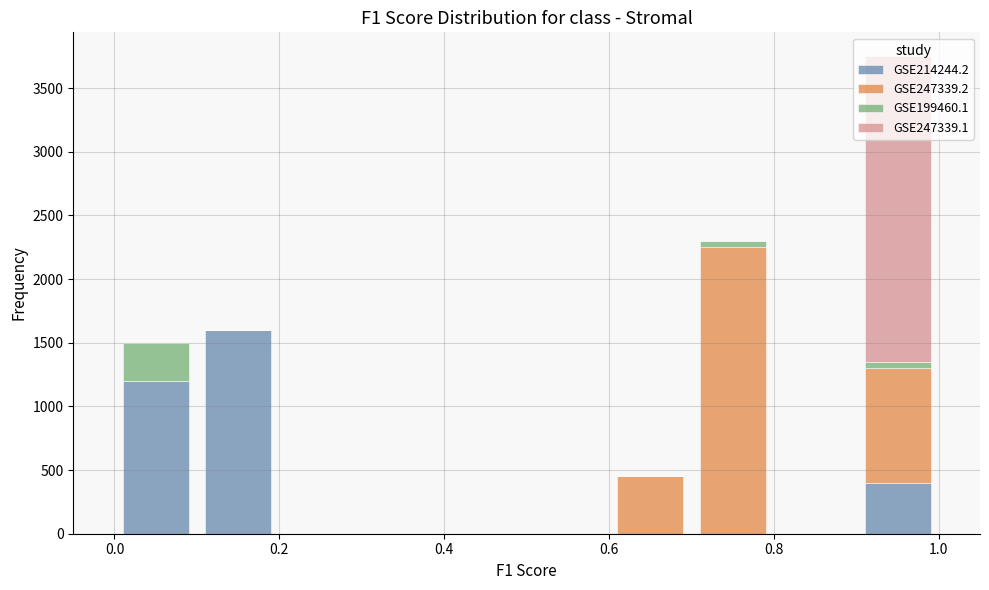

Reading left to right, transcribe this chart: for each stacked bar, give the range it covers on the x-axis and its total height. The values are not printed on the chart, so give them approximately, as read against the axis.

0.0 to 0.1: 1500
0.1 to 0.2: 1600
0.2 to 0.3: 0
0.3 to 0.4: 0
0.4 to 0.5: 0
0.5 to 0.6: 0
0.6 to 0.7: 450
0.7 to 0.8: 2300
0.8 to 0.9: 0
0.9 to 1.0: 3750